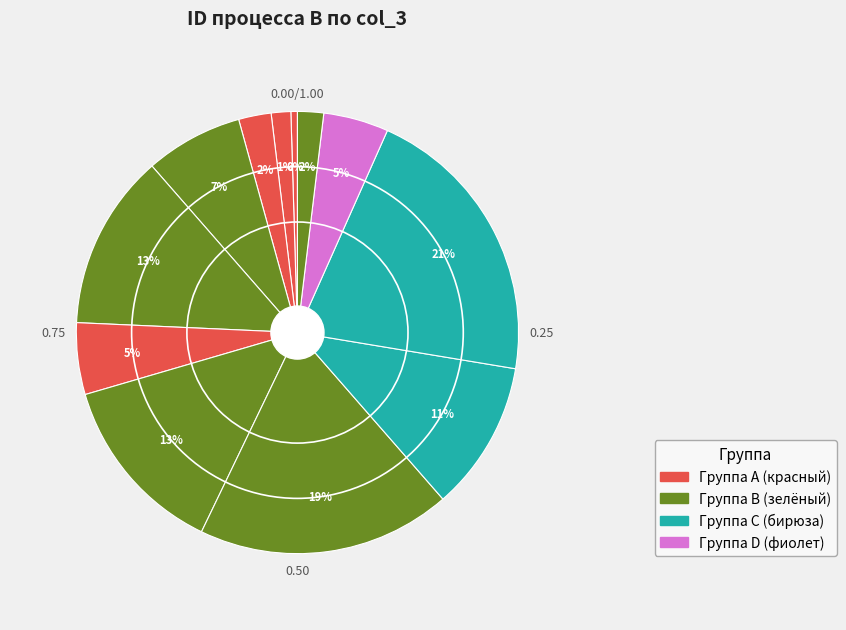

How many slices are in this pie chart?

12